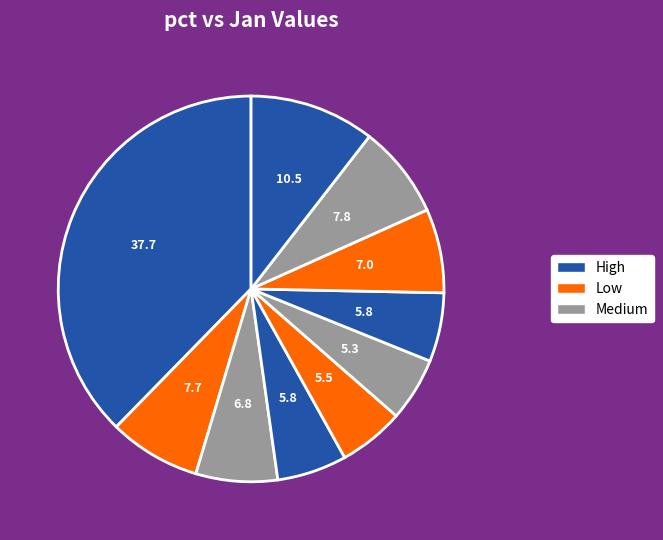

Does any single category account for the majority?

No